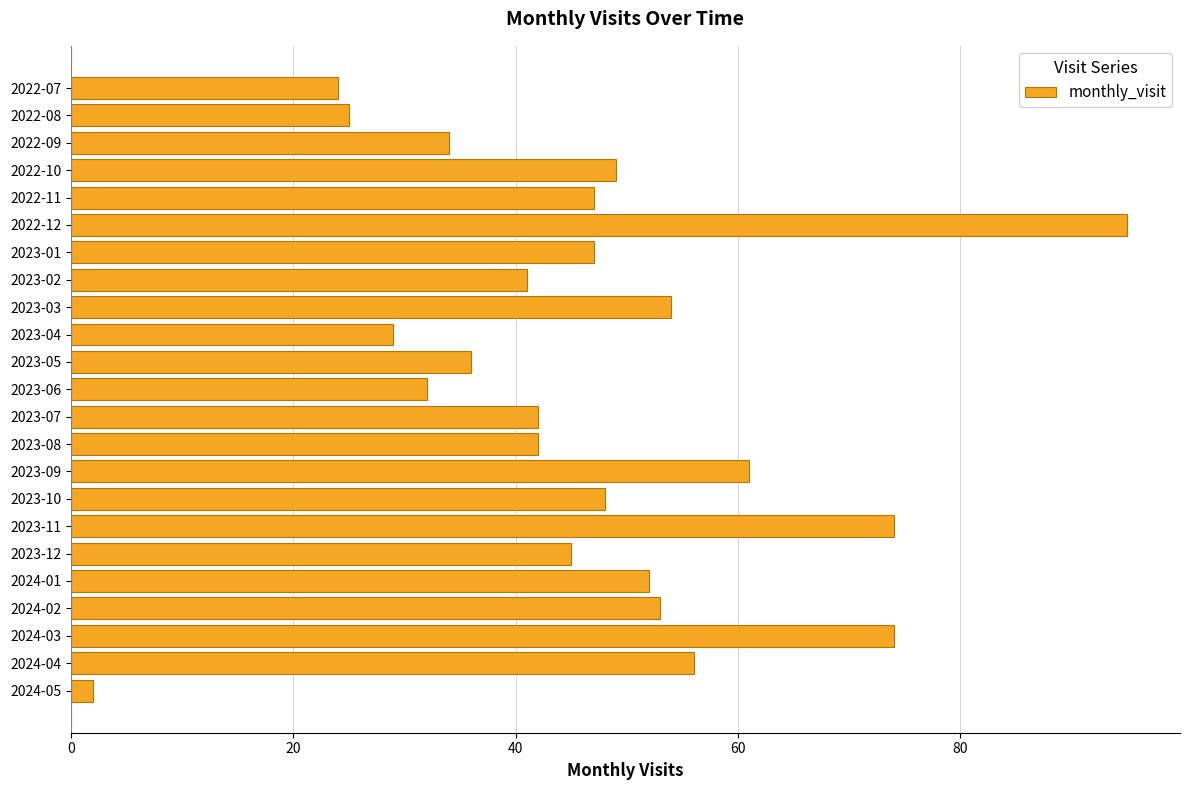

Reading bottom to top, transcribe all the data shown in this chart.

2024-05=2	2024-04=56	2024-03=74	2024-02=53	2024-01=52	2023-12=45	2023-11=74	2023-10=48	2023-09=61	2023-08=42	2023-07=42	2023-06=32	2023-05=36	2023-04=29	2023-03=54	2023-02=41	2023-01=47	2022-12=95	2022-11=47	2022-10=49	2022-09=34	2022-08=25	2022-07=24